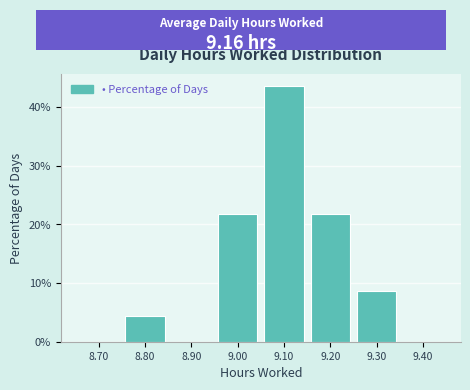

Reading right to left, what are all the values shown in this chart?

9.40=0.0	9.30=8.7	9.20=21.7	9.10=43.5	9.00=21.7	8.90=0.0	8.80=4.3	8.70=0.0